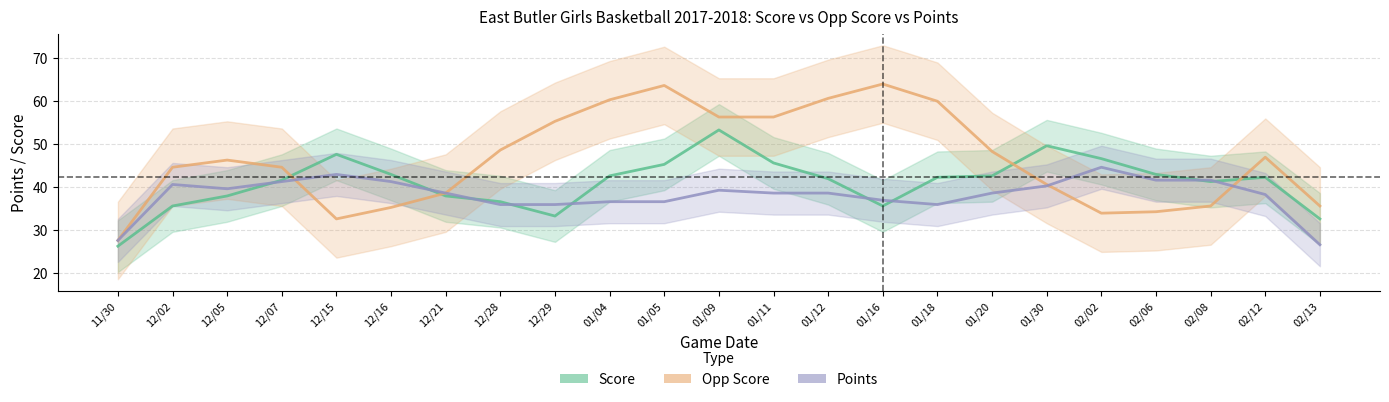

Reading right to left, extract all data points from this chart.

Score: 02/13=32.7	02/12=42.3	02/08=41.3	02/06=43.0	02/02=46.7	01/30=49.7	01/20=42.7	01/18=42.3	01/16=35.7	01/12=42.0	01/11=45.7	01/09=53.3	01/05=45.3	01/04=42.7	12/29=33.3	12/28=36.7	12/21=38.0	12/16=43.0	12/15=47.7	12/07=41.7	12/05=38.0	12/02=35.7	11/30=26.3
Opp Score: 02/13=35.7	02/12=47.0	02/08=35.7	02/06=34.3	02/02=34.0	01/30=40.7	01/20=48.3	01/18=60.0	01/16=64.0	01/12=60.7	01/11=56.3	01/09=56.3	01/05=63.7	01/04=60.3	12/29=55.3	12/28=48.7	12/21=38.7	12/16=35.3	12/15=32.7	12/07=44.7	12/05=46.3	12/02=44.7	11/30=27.7
Points: 02/13=26.7	02/12=38.3	02/08=41.7	02/06=41.7	02/02=44.7	01/30=40.3	01/20=38.7	01/18=36.0	01/16=37.0	01/12=38.7	01/11=38.7	01/09=39.3	01/05=36.7	01/04=36.7	12/29=36.0	12/28=36.0	12/21=38.7	12/16=41.3	12/15=43.0	12/07=41.3	12/05=39.7	12/02=40.7	11/30=27.7